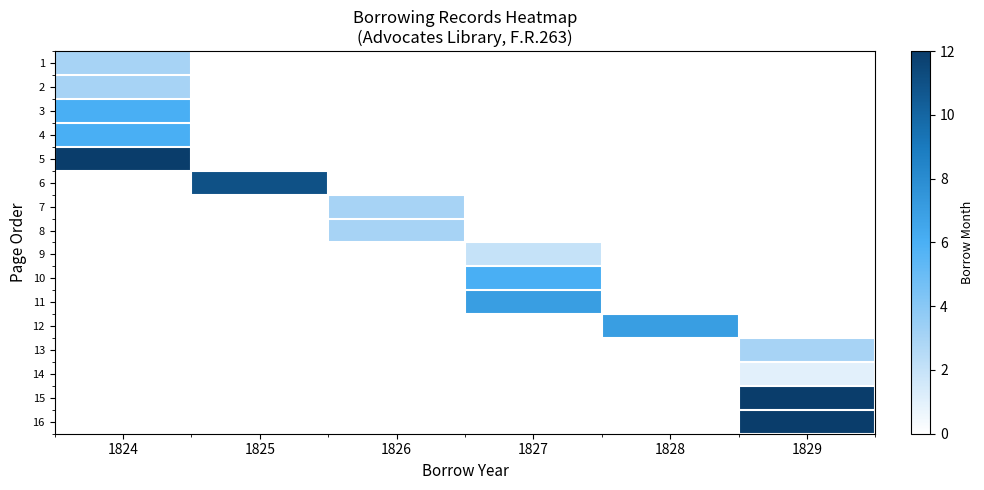

At which category is the sum across all series the highest?

1824